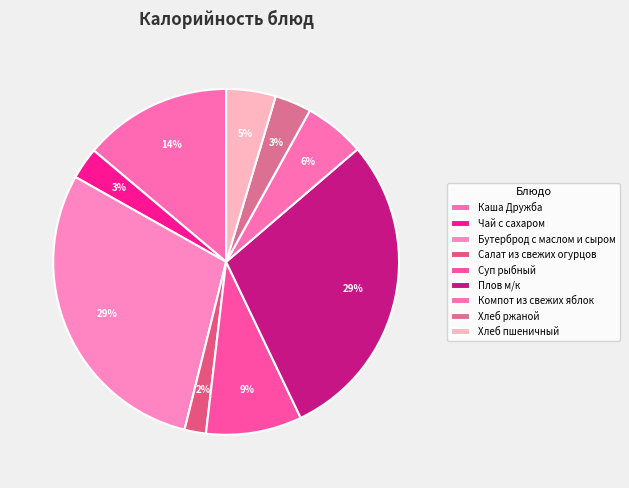

How many segments does this pie chart have?

9